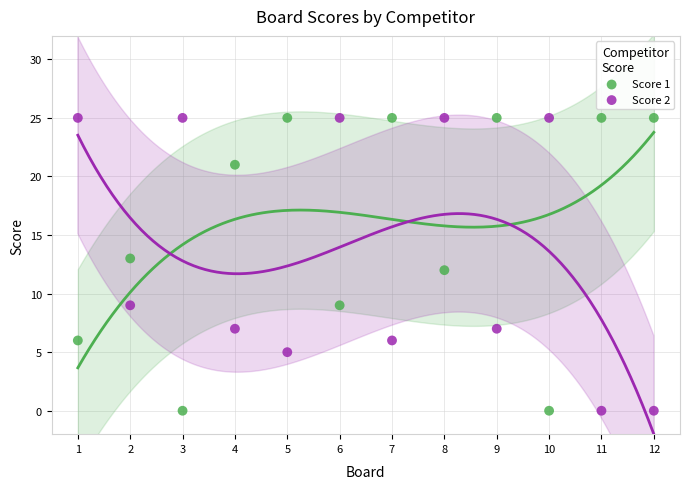

Across all data points, what is the range of Y values (max minus min)?

25